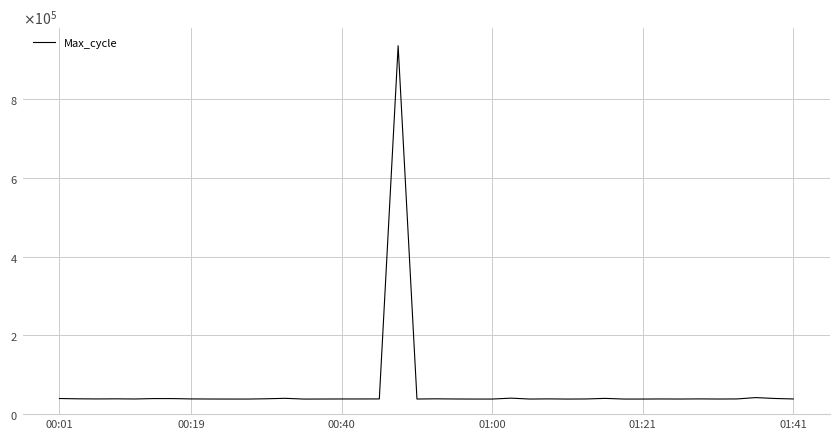

True or false: there are more than 0 points higher than both neighbors.

True